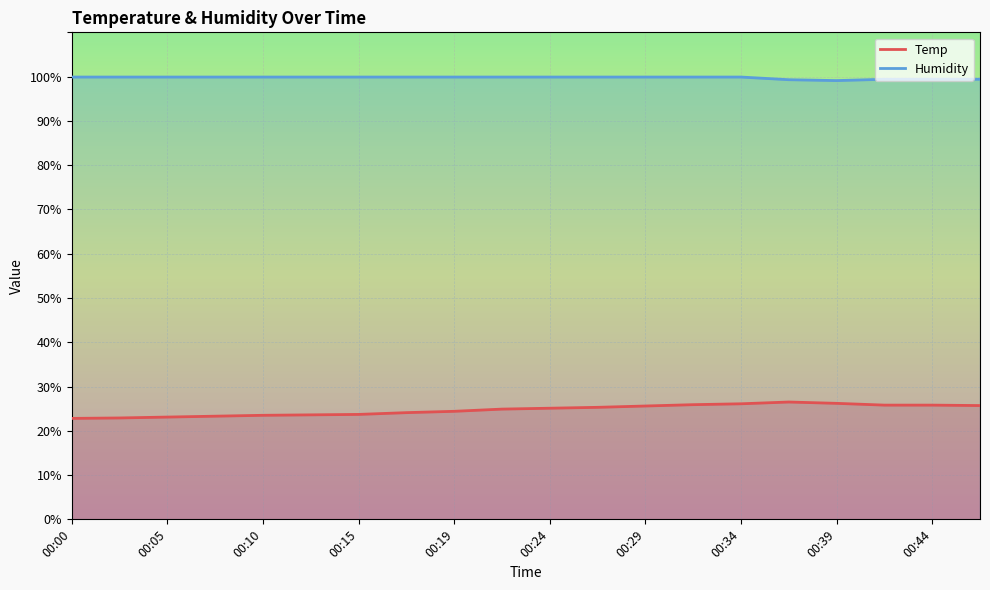

What is the value of the Temp point at the 11th from the left?

25.1